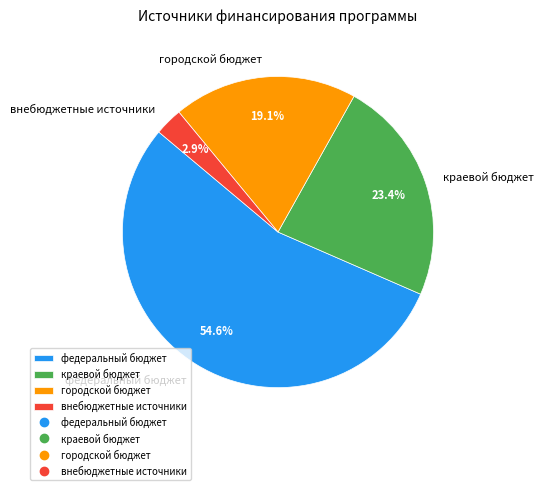

To the nearest percent, what portion does федеральный бюджет represent?

55%